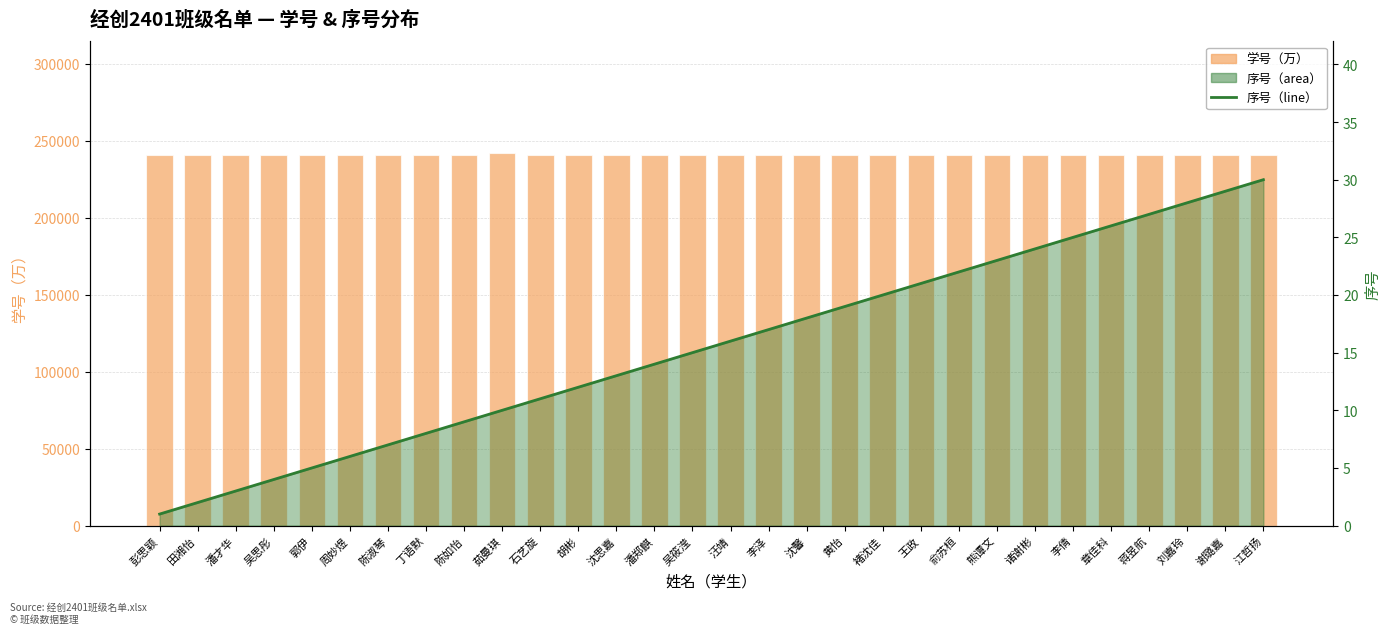

How many values in the 序号（line） series exceed 16?

14